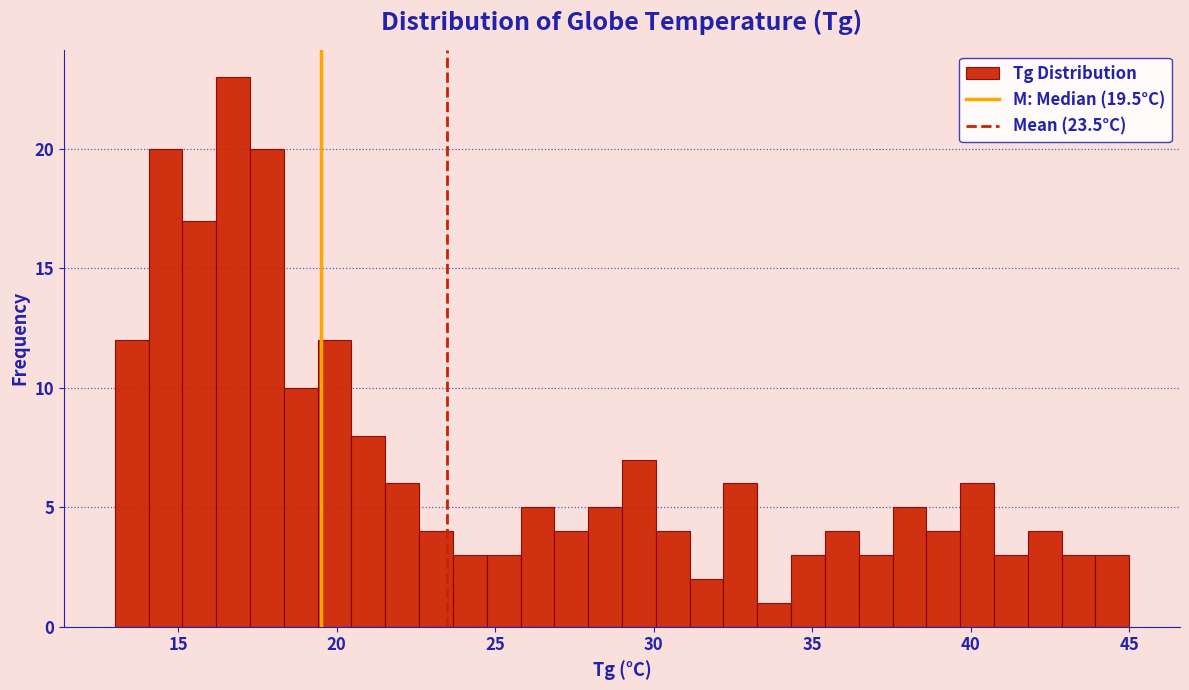

Around what value on the x-axis is the tallest bar? Give the approximate position of its centre, as read against the axis.

16.5